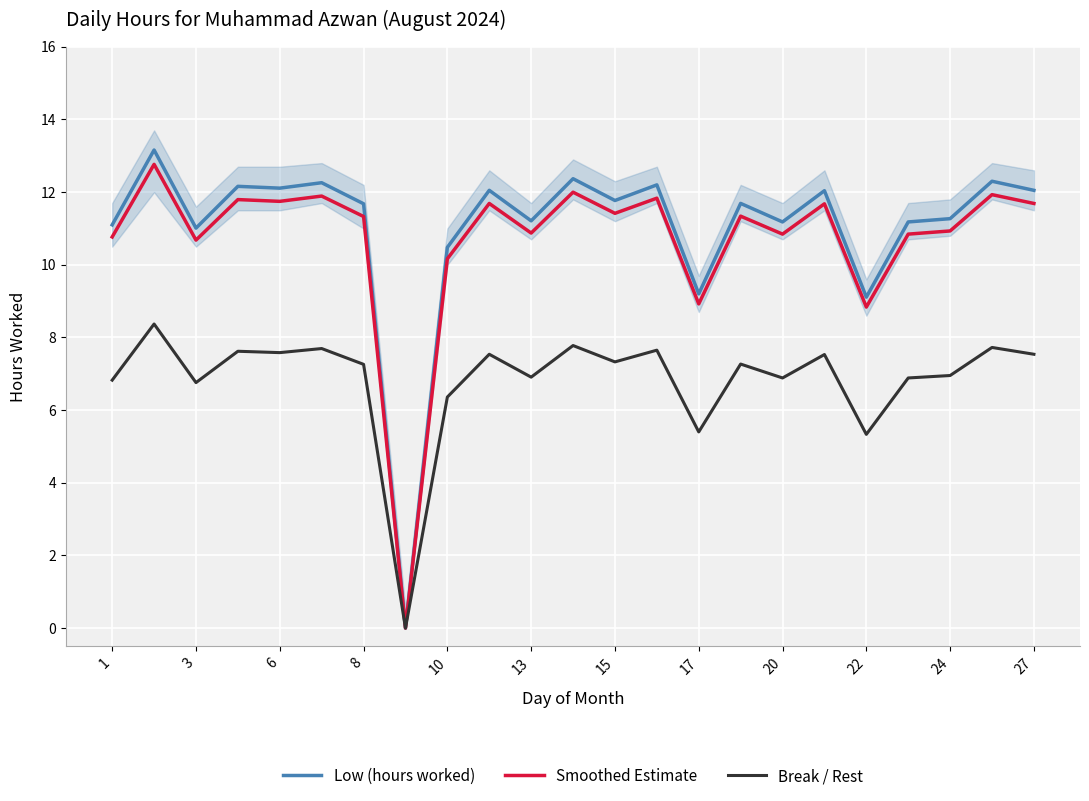

What is the approximate value of Break / Rest at 6?

7.6